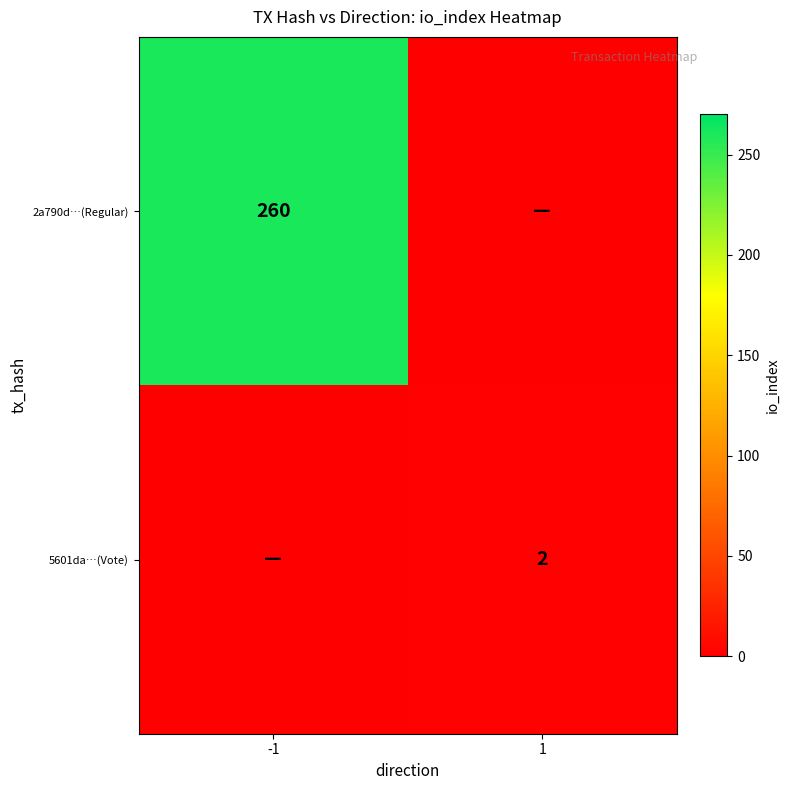

The 5601da…(Vote) series shows 3 at 1. True or false?

False